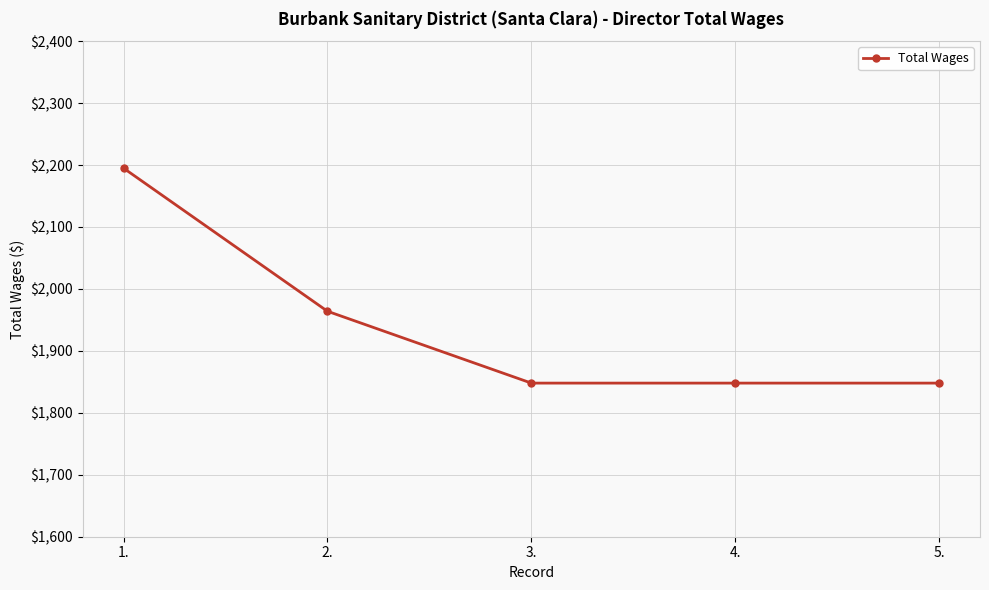

Reading left to right, transcribe all the data shown in this chart.

2195	1964	1848	1848	1848